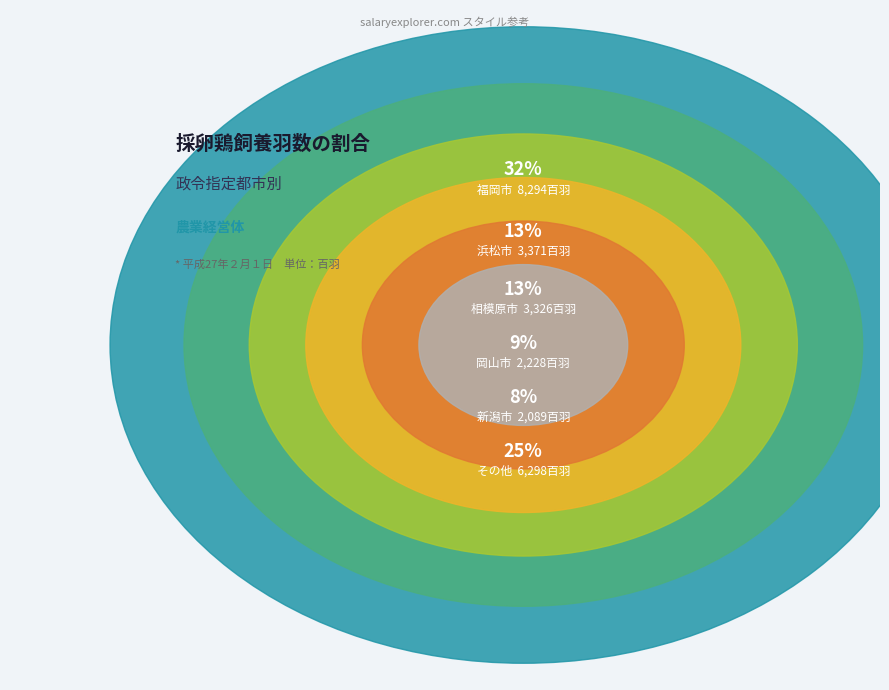

Is there a majority slice in this chart?

No